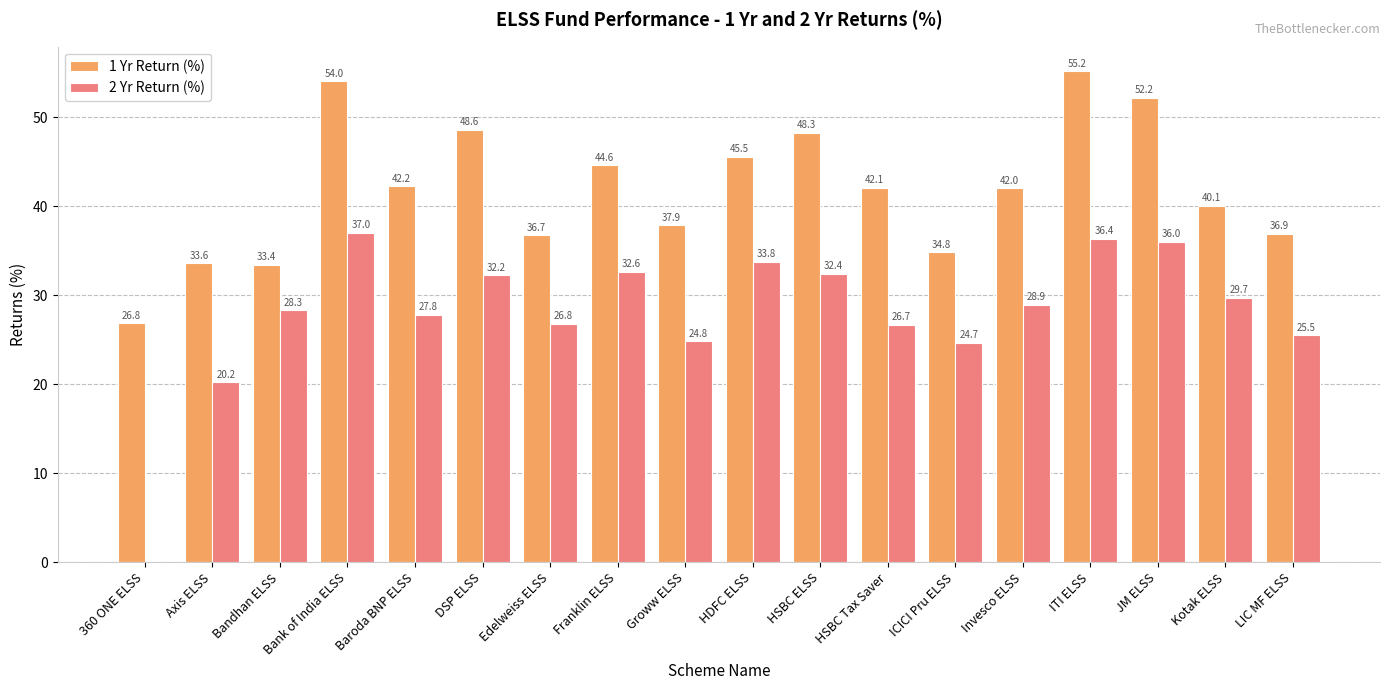

What is the maximum value for 1 Yr Return (%)?

55.2